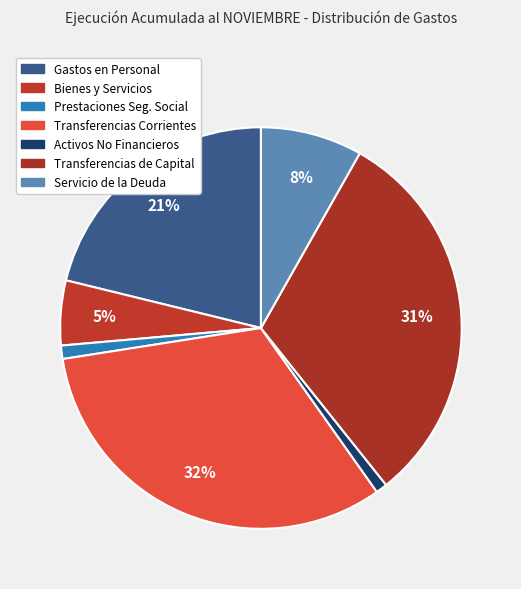

Rank the categories by value from lowest to highest.

ADQUISICION DE ACTIVOS NO FINANCIEROS, PRESTACIONES DE SEGURIDAD SOCIAL, BIENES Y SERVICIOS DE CONSUMO, SERVICIO DE LA DEUDA, GASTOS EN PERSONAL, TRANSFERENCIAS DE CAPITAL, TRANSFERENCIAS CORRIENTES